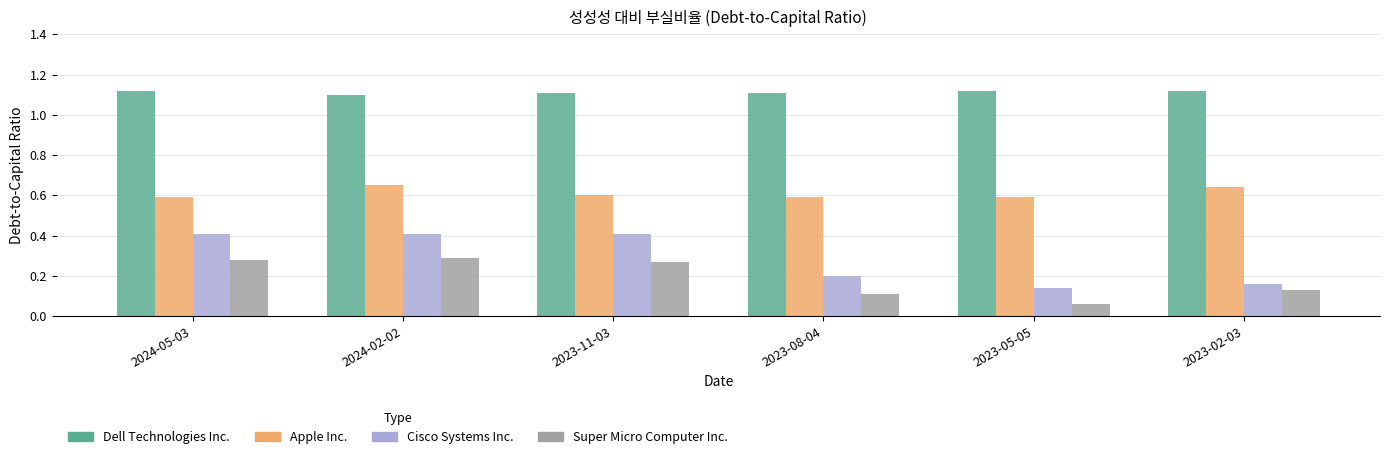

Rank the series by their maximum value, from highest to lowest.

Dell Technologies Inc., Apple Inc., Cisco Systems Inc., Super Micro Computer Inc.